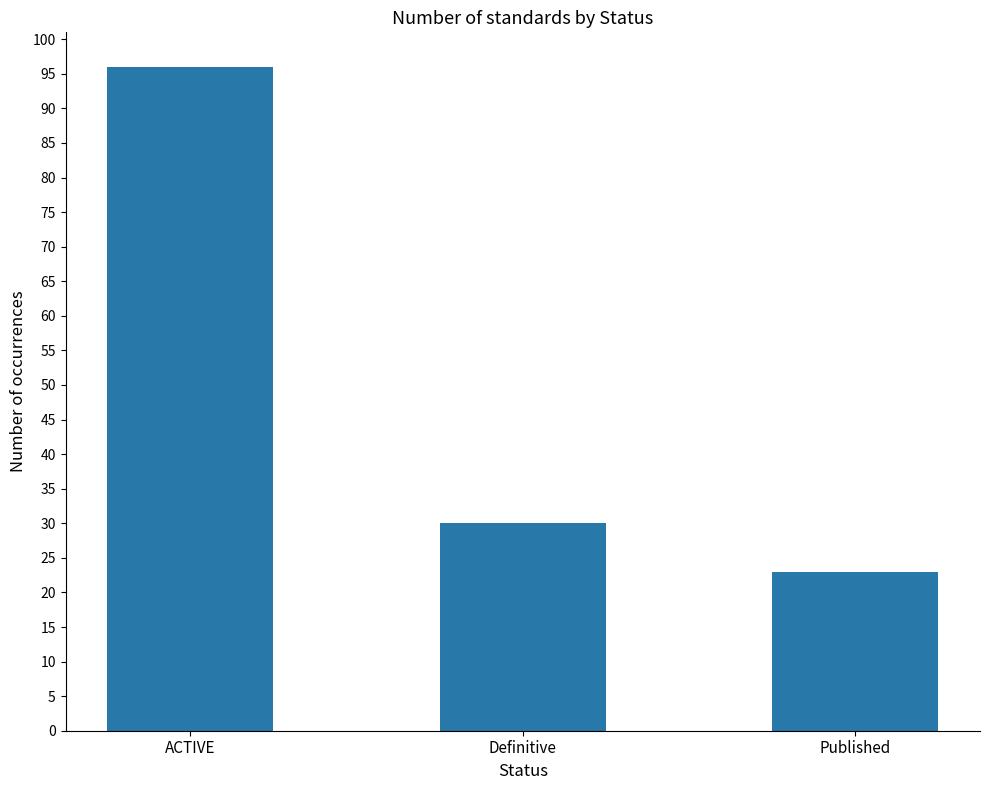

The value at ACTIVE is 154. True or false?

False